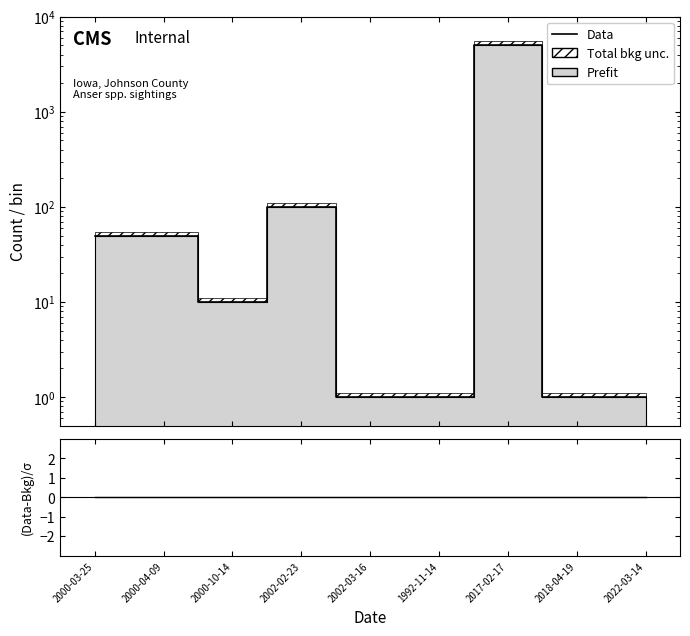

How many data points does each series have?

9